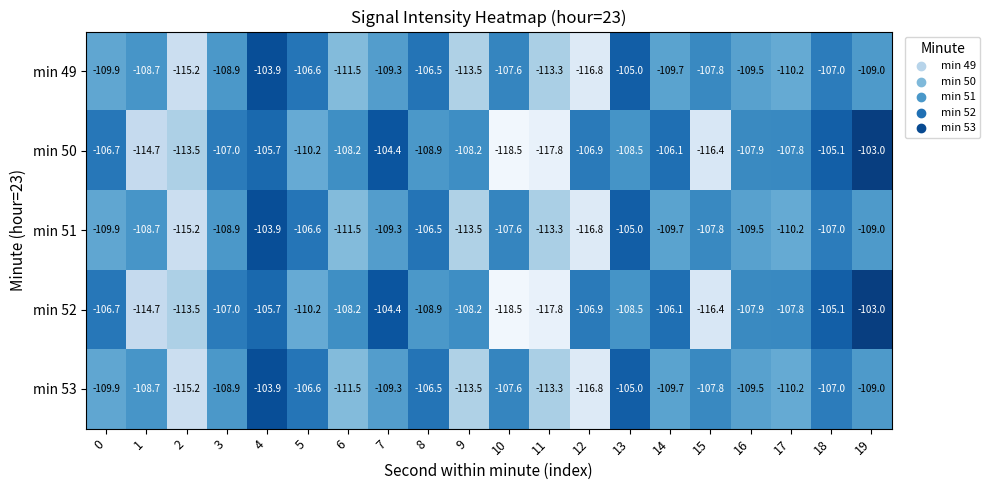

At which label is min 52 closest to -110?

5